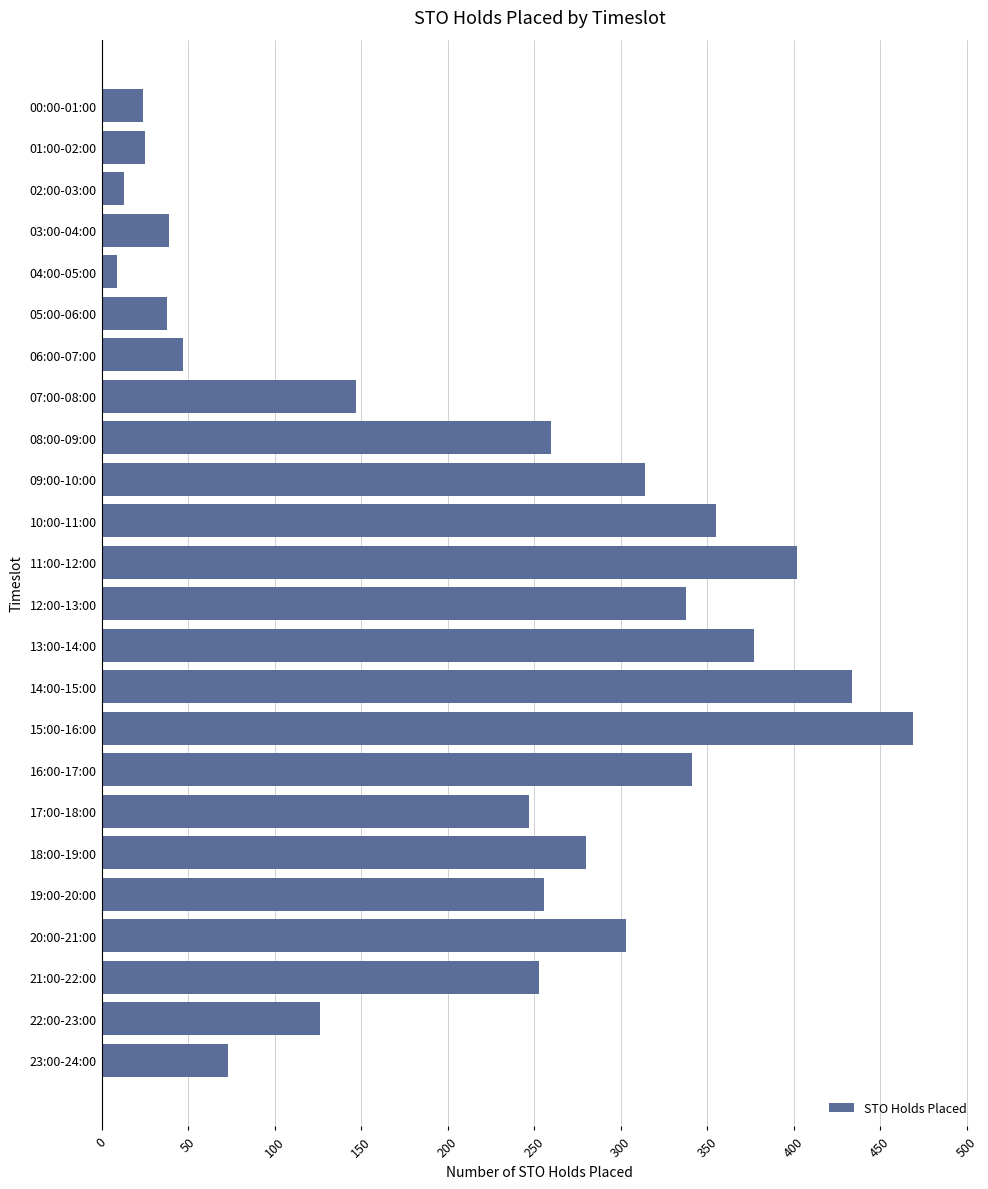

How many data points are less than 256?

12